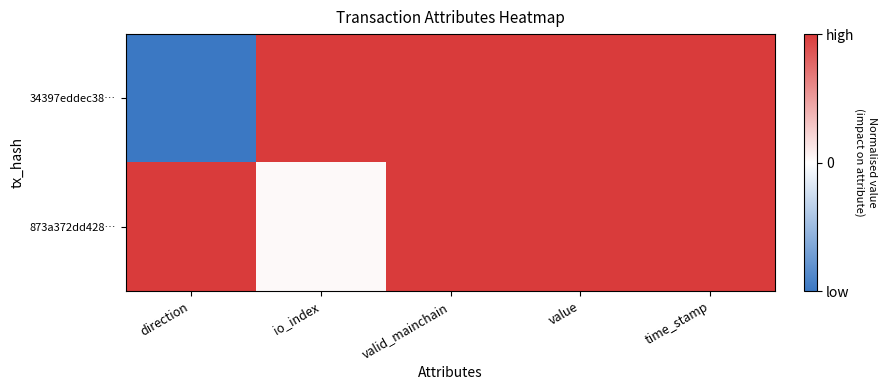

Reading left to right, transcribe all the data shown in this chart.

34397eddec38…: direction=-1.0	io_index=1.0	valid_mainchain=1.0	value=1.0	time_stamp=1.0
873a372dd428…: direction=1.0	io_index=0.0	valid_mainchain=1.0	value=1.0	time_stamp=1.0